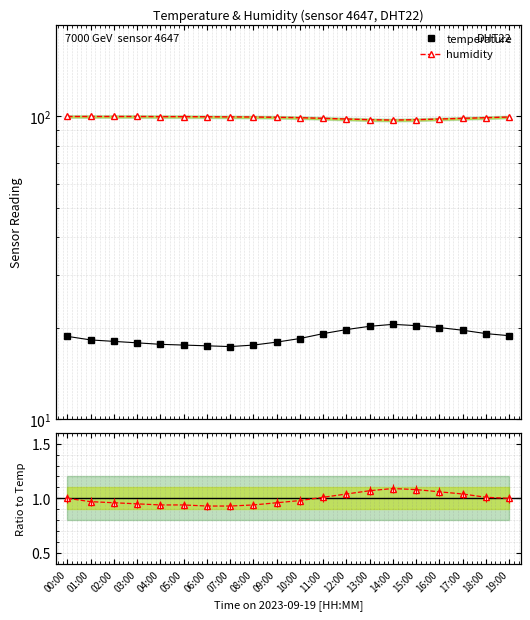

True or false: ratio has more than 0 interior local peaks.

True